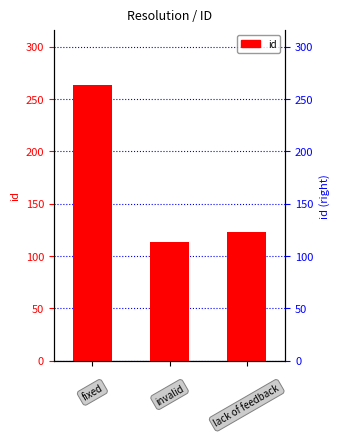

Are the bars horizontal?

No